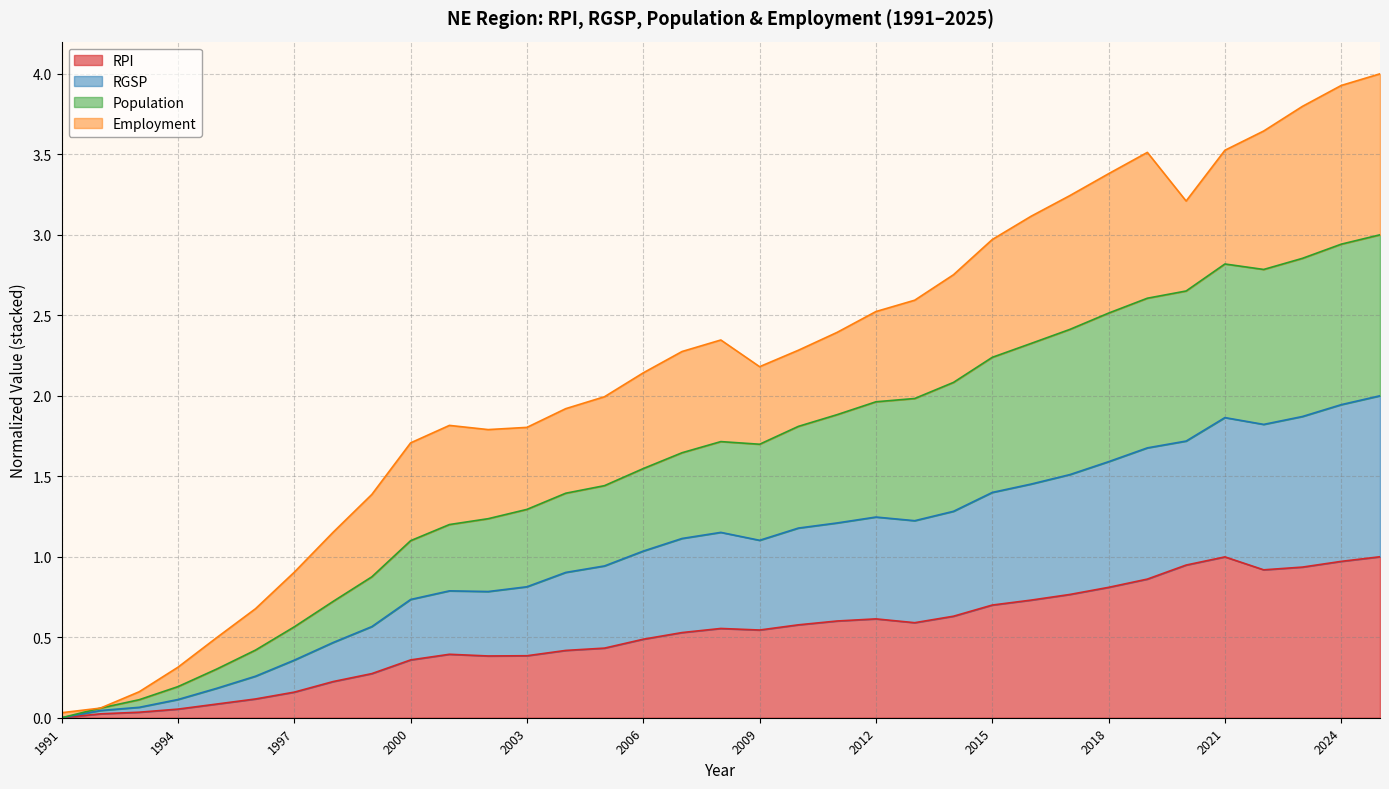

True or false: Population has a value of 2.0 at 2012.

True